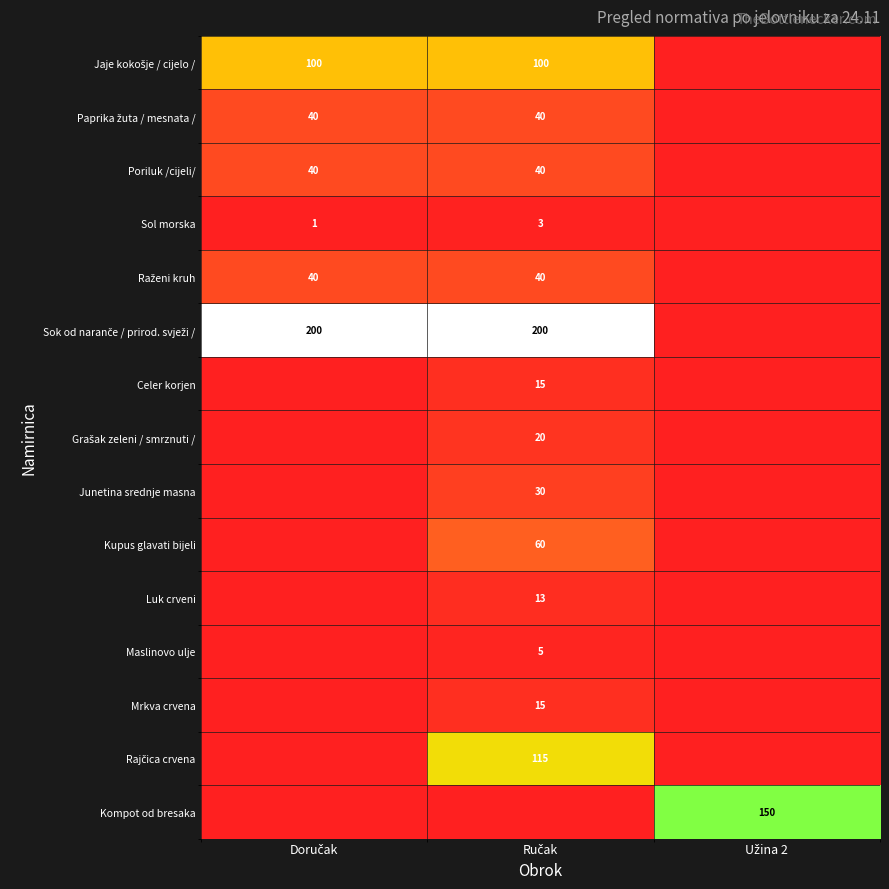

How many data points does each series have?

3